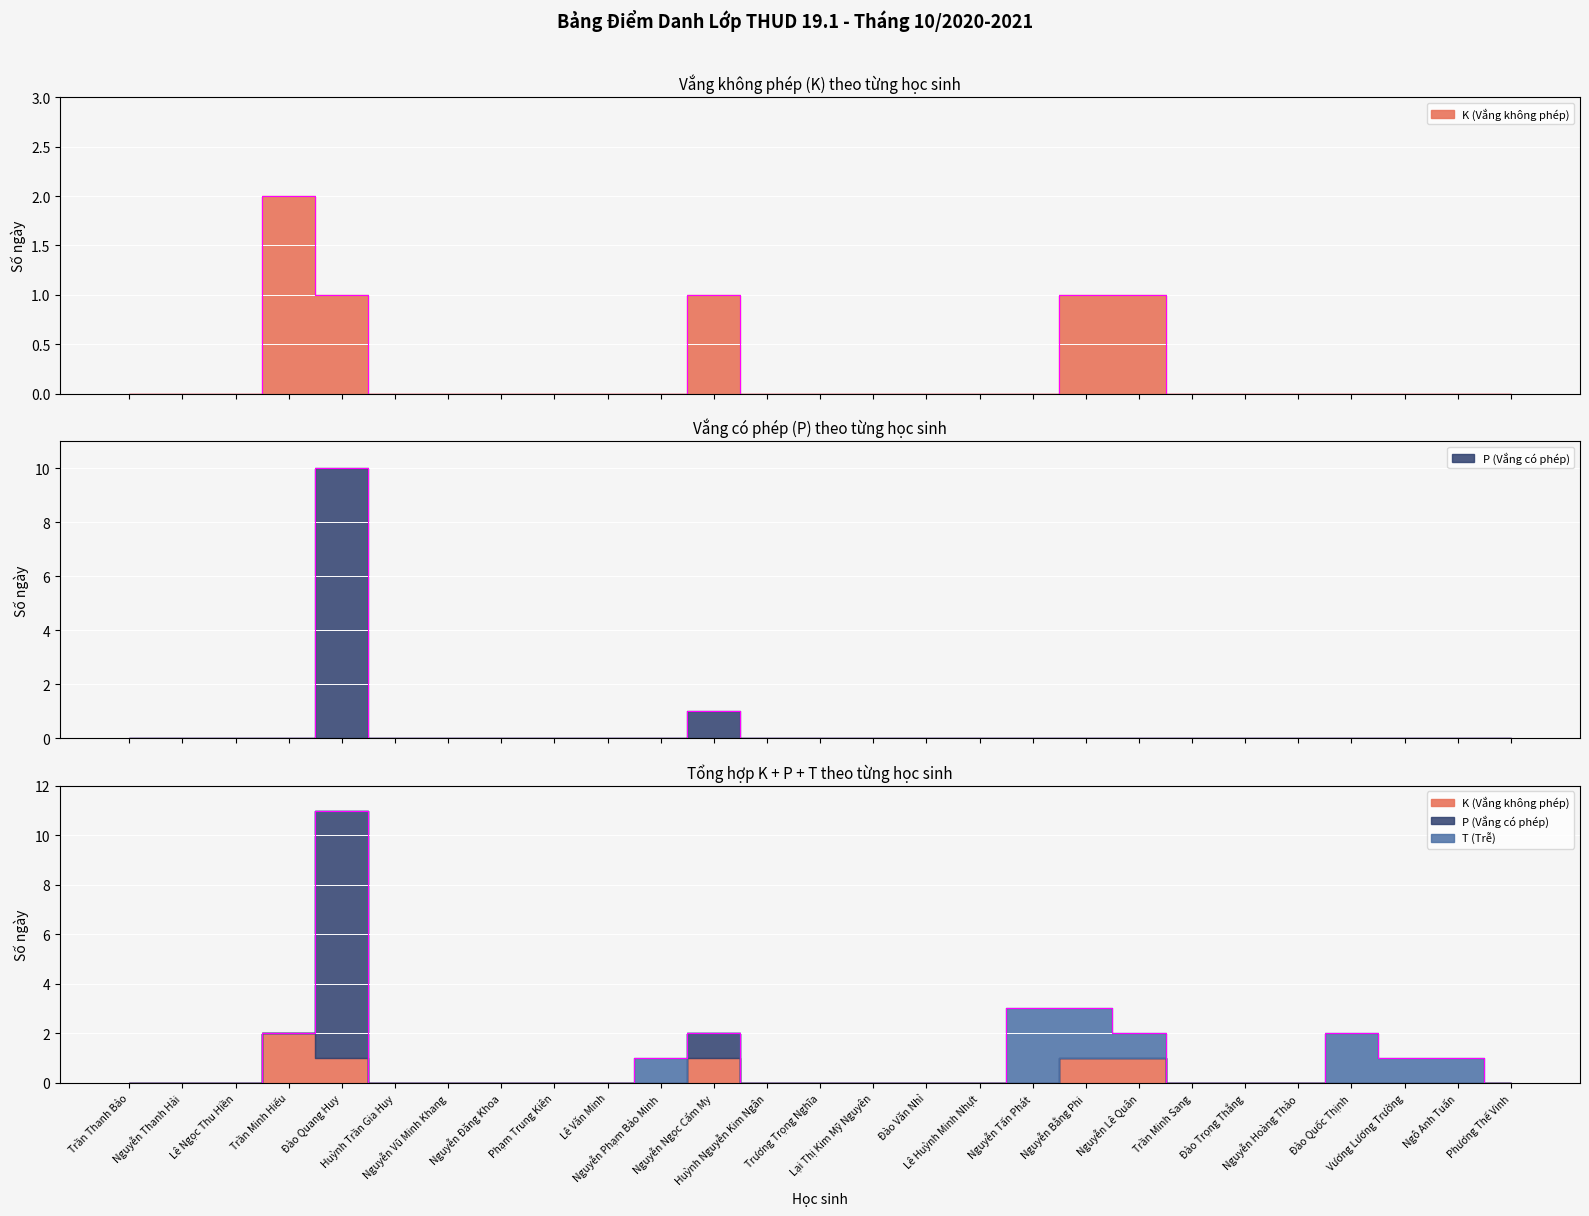

True or false: K (Vắng không phép) has a value of 0 at Huỳnh Trần Gia Huy.

True